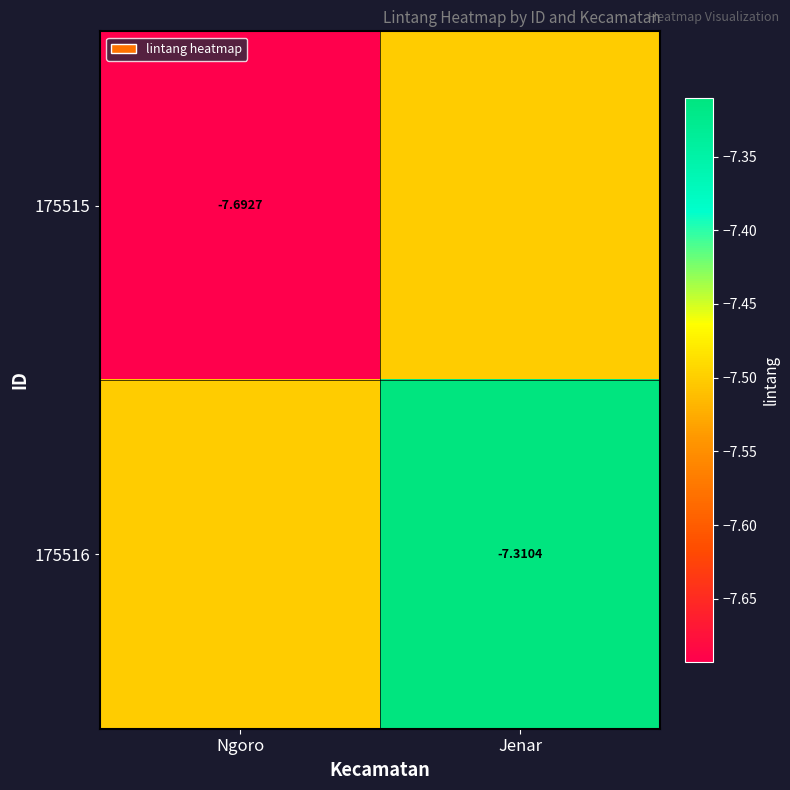

What is the sum of all 175515 values?

-15.2